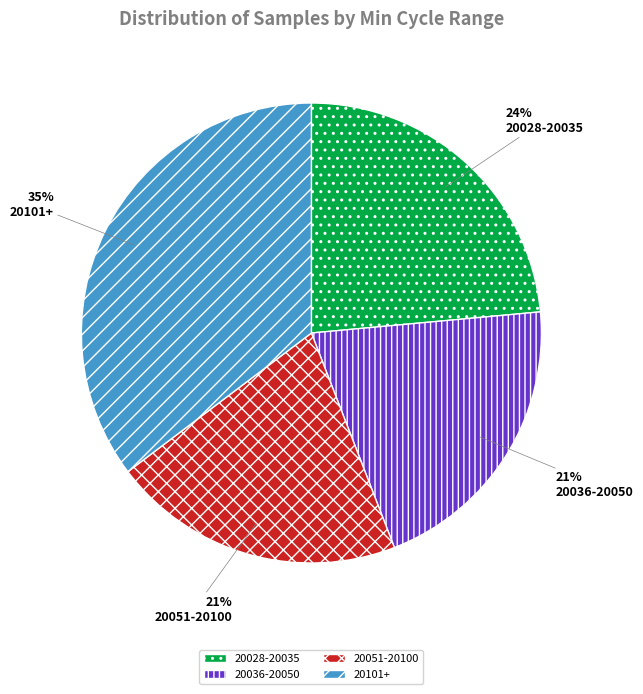

Which has a higher value, 20036-20050 or 20028-20035?

20028-20035